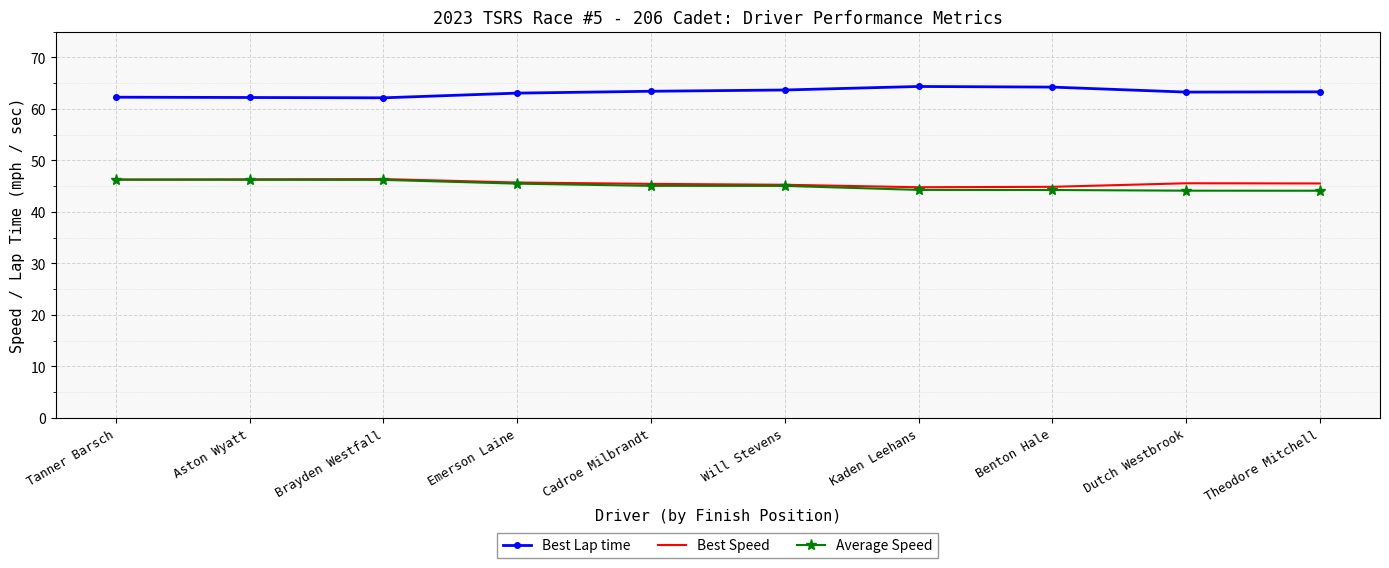

What is the sum of the Best Speed values at Tanner Barsch and Aston Wyatt?

92.6